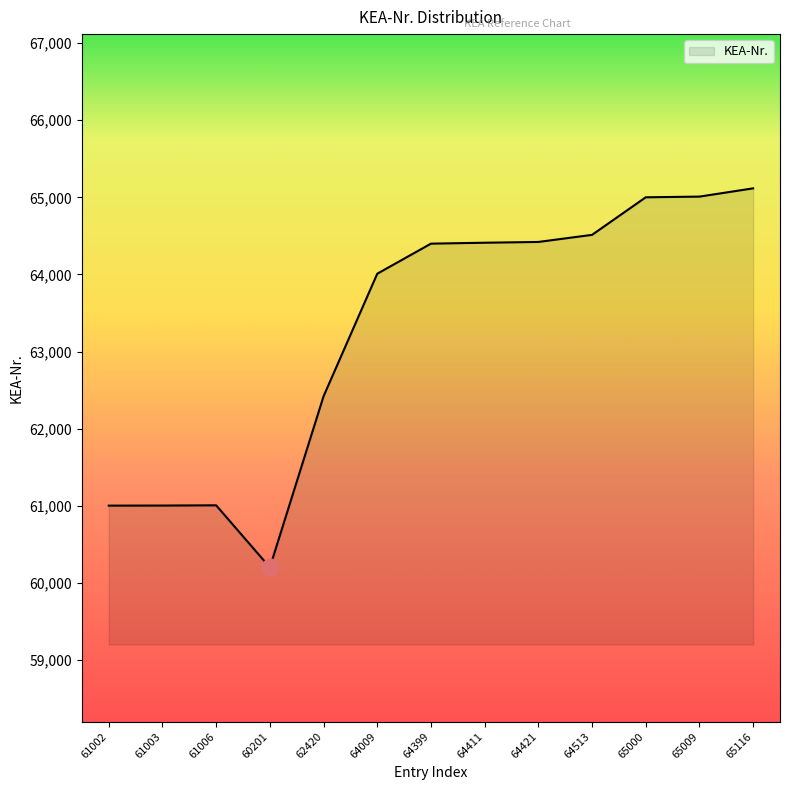

Which category has the lowest value across all series?

60201